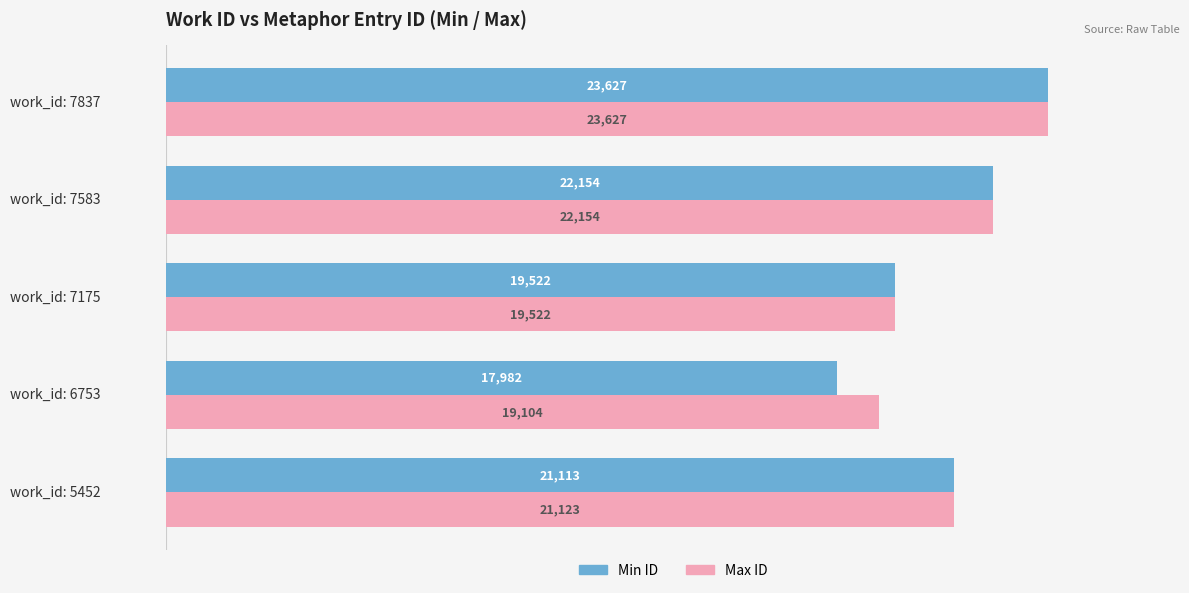

Rank the categories by Max ID value from highest to lowest.

work_id: 7837, work_id: 7583, work_id: 5452, work_id: 7175, work_id: 6753